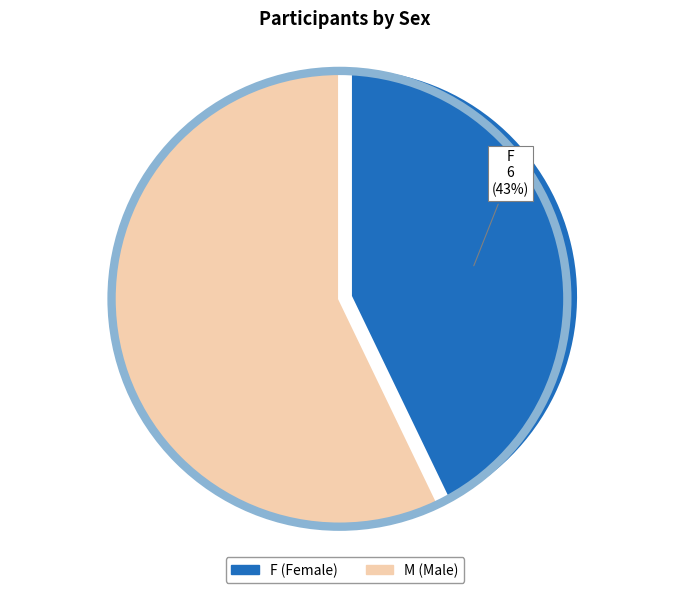

What is the ratio of the value at M to the value at F?

1.3